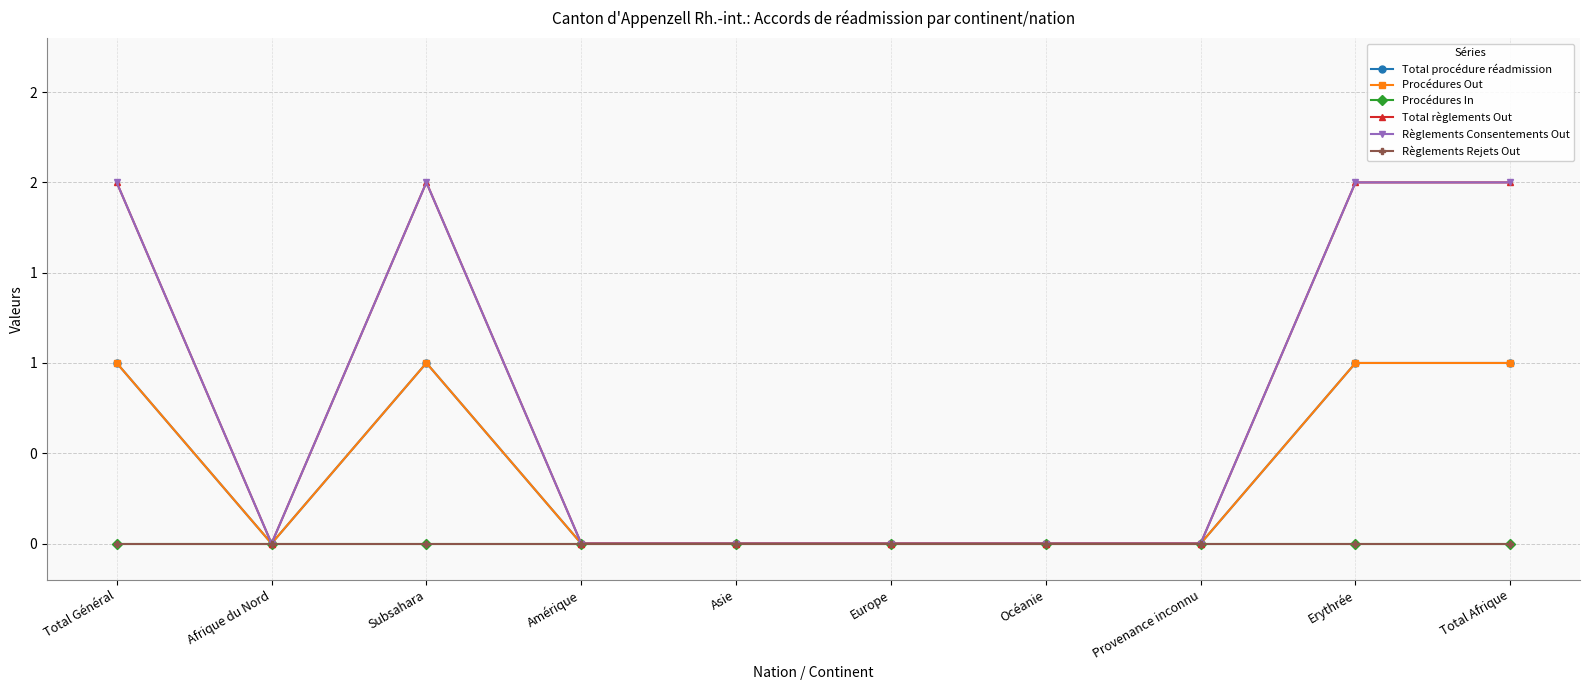

True or false: Total règlements Out and Total procédure réadmission intersect in this chart.

False